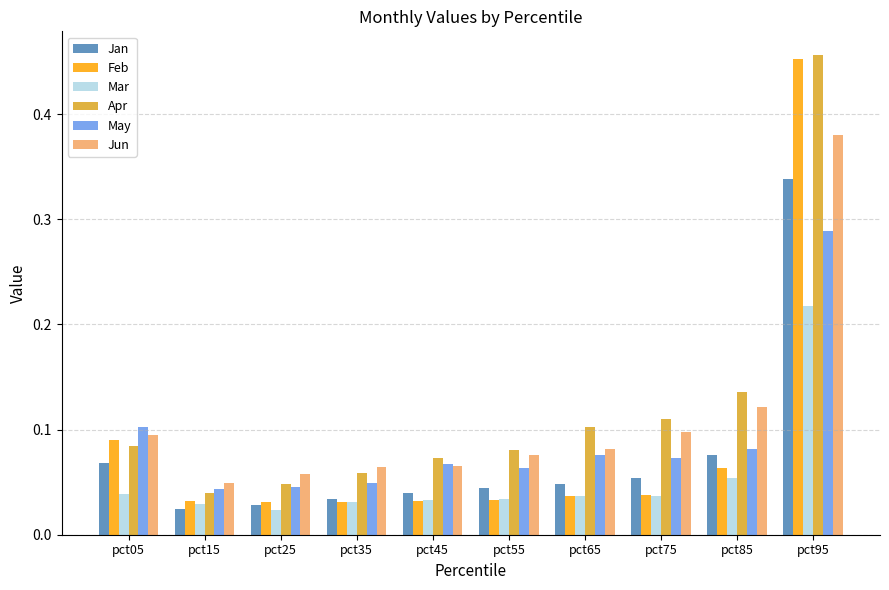

At which label is Jan closest to 0?

pct15